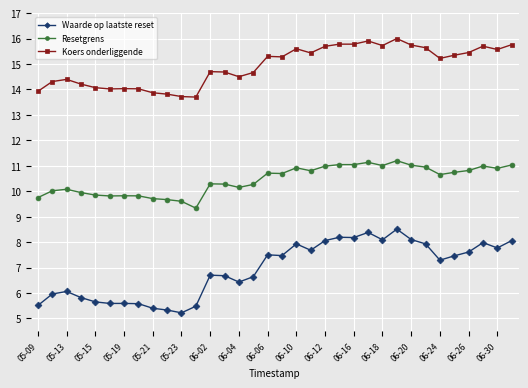

True or false: Waarde op laatste reset has more than 1 interior local peaks.

True